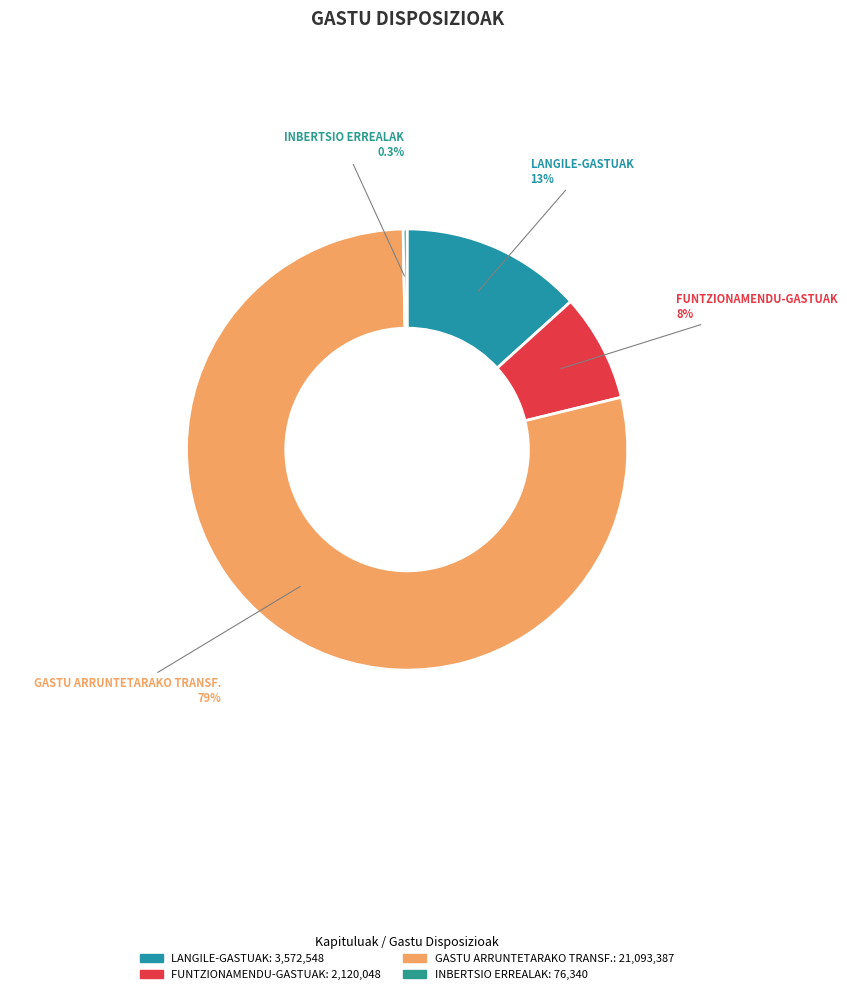

How many segments does this pie chart have?

4